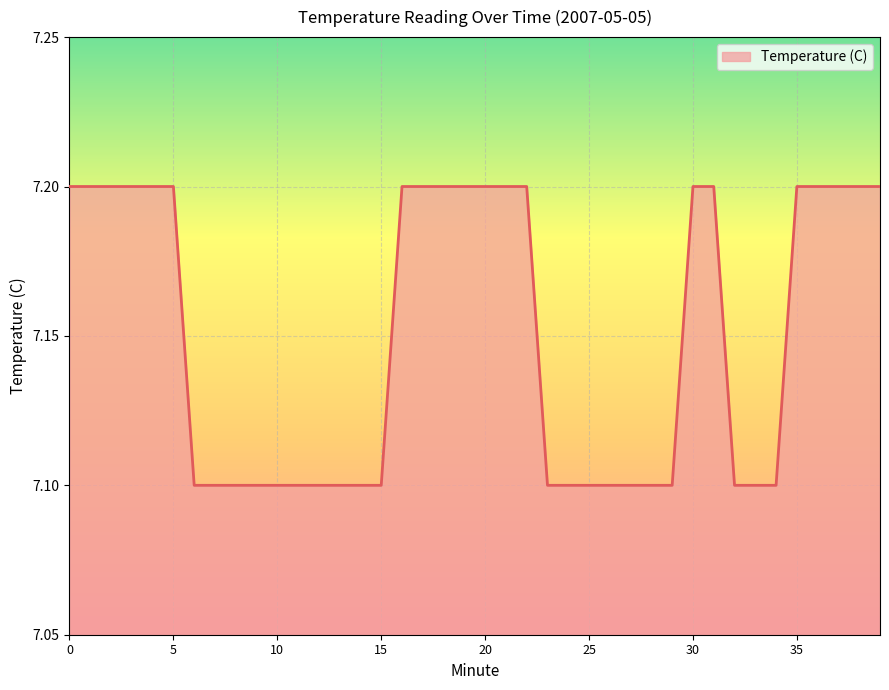

What is the average value?

7.2